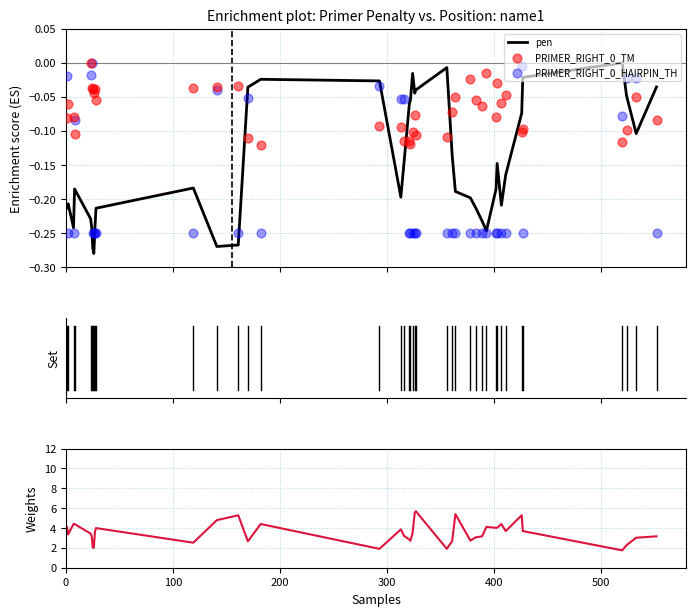

Is the value of PRIMER_RIGHT_0_HAIRPIN_TH at 17 greater than the value of pen at 25?

Yes